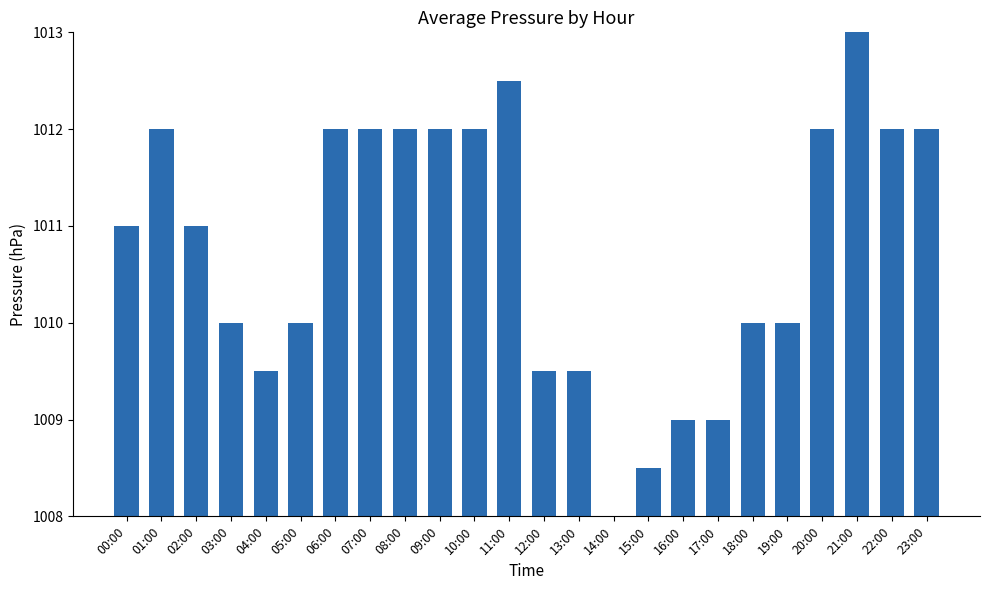

What is the approximate value at 03:00?

1010.0